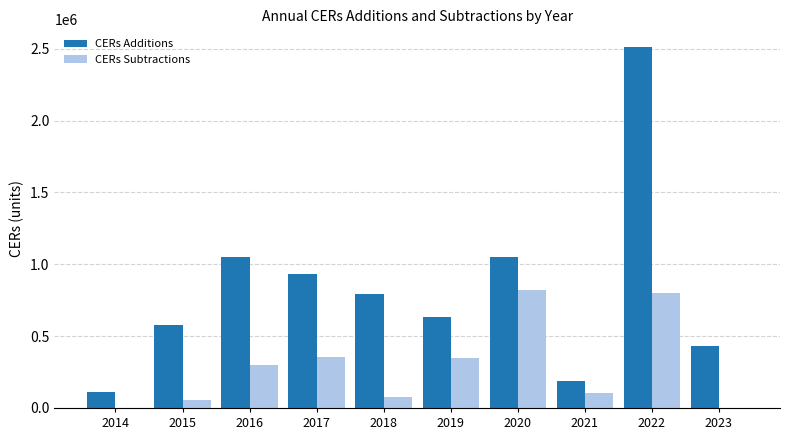

Which series has the widest spread of values?

CERs Additions